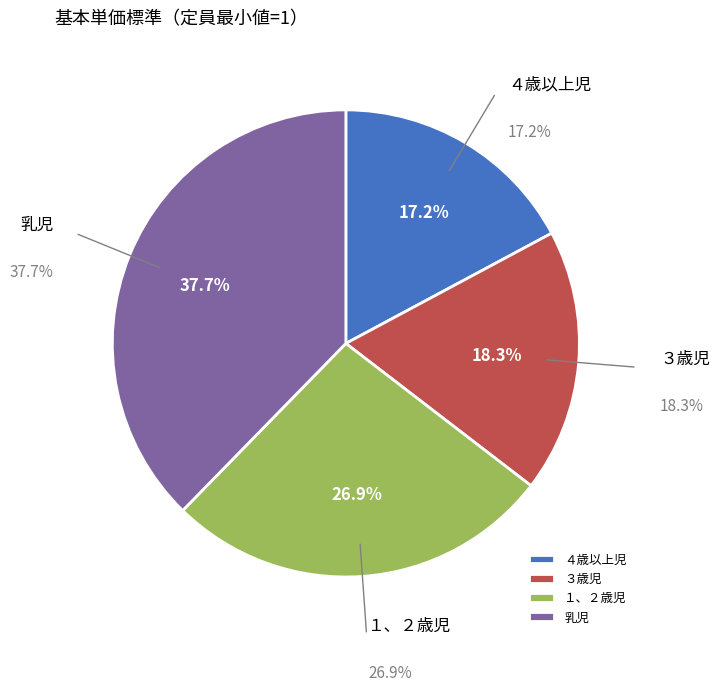

Which has a higher value, ３歳児 or ４歳以上児?

３歳児